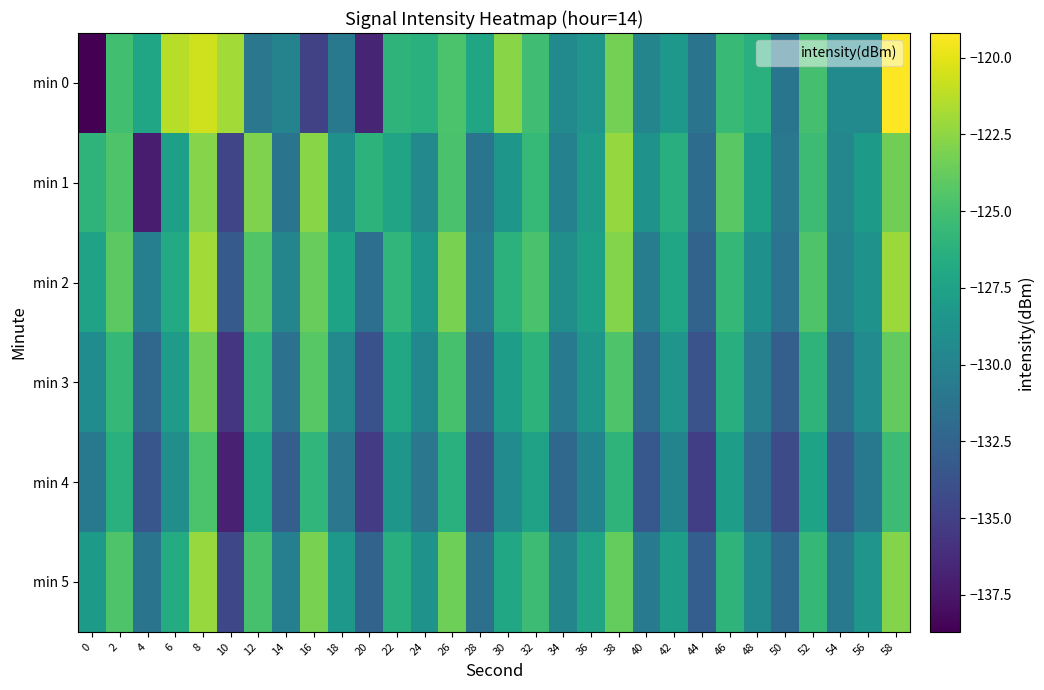

Which series has the largest total across all categories?

min 2